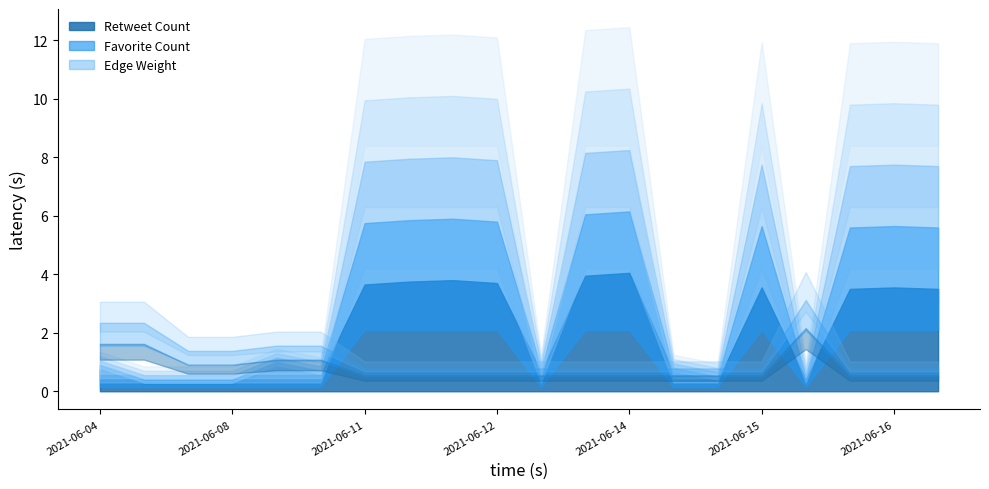

At which category does Favorite Count reach its first local valley?

2021-06-09